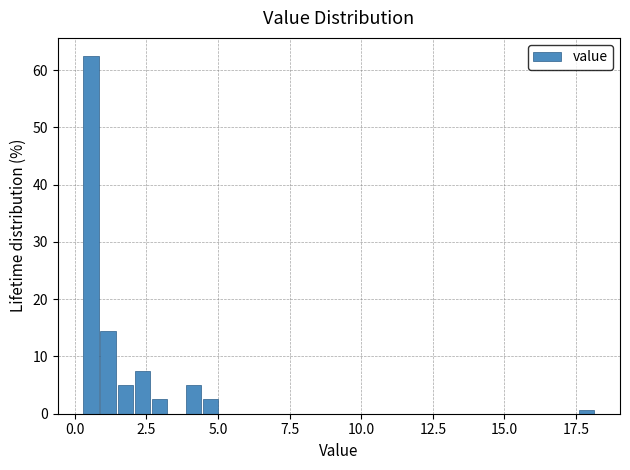

Read against the x-axis, roughly where is the centre of the tallest bar?

0.5